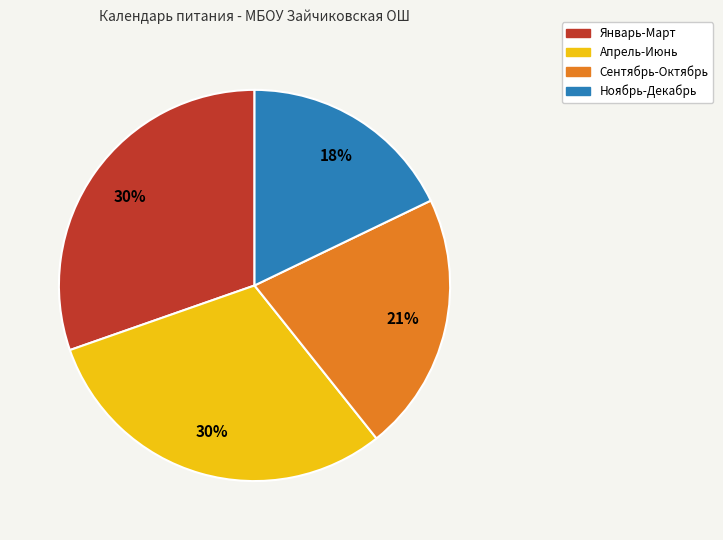

What percentage is the Январь-Март slice, to the nearest percent?

30%